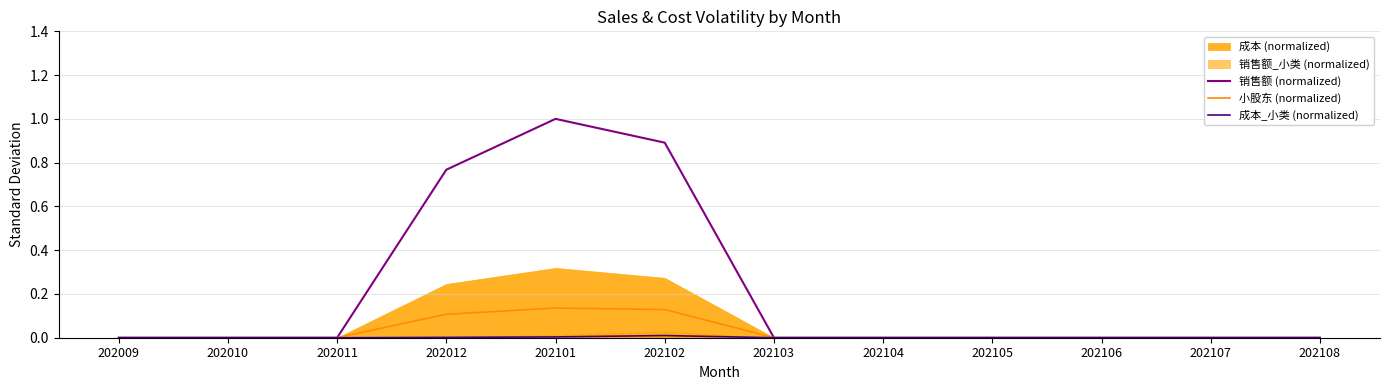

What is the greatest value displayed?

1.0